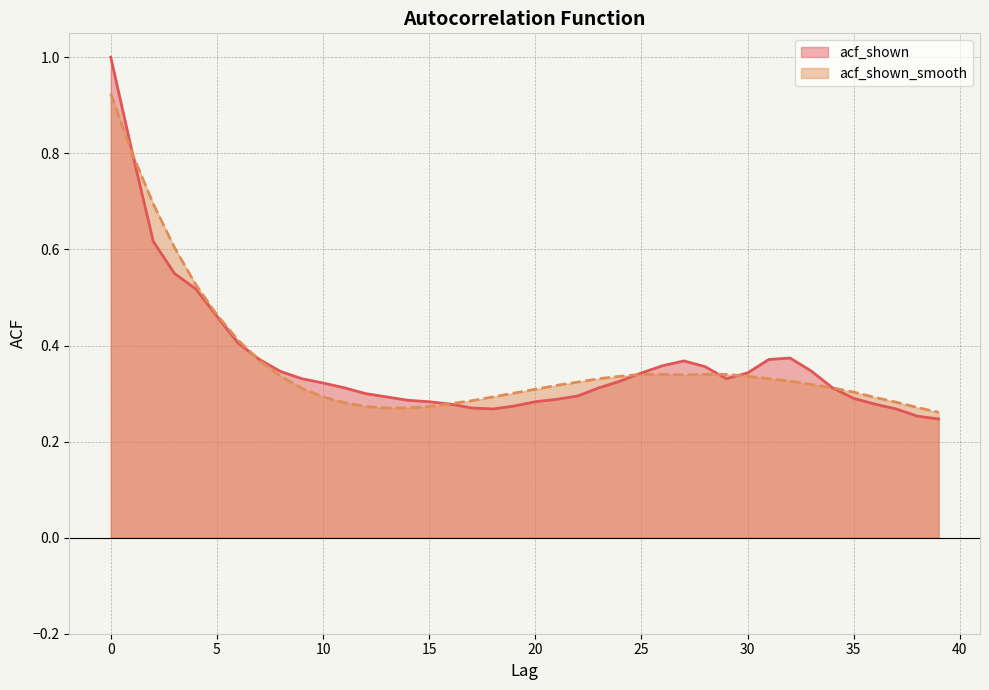

The acf_shown series shows 0.6 at 32. True or false?

False